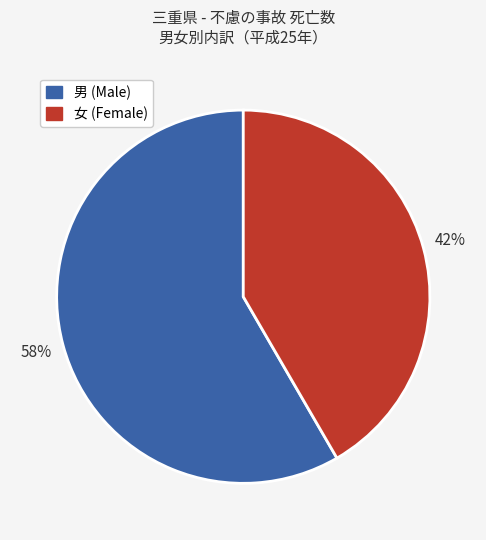

How many segments does this pie chart have?

2